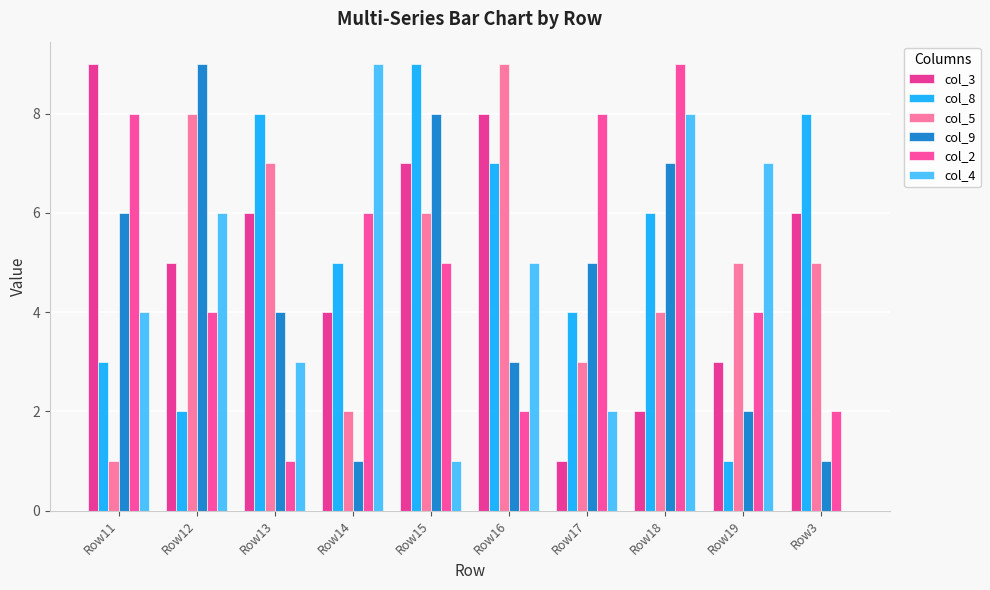

What is the total value across all series at Row16?

34